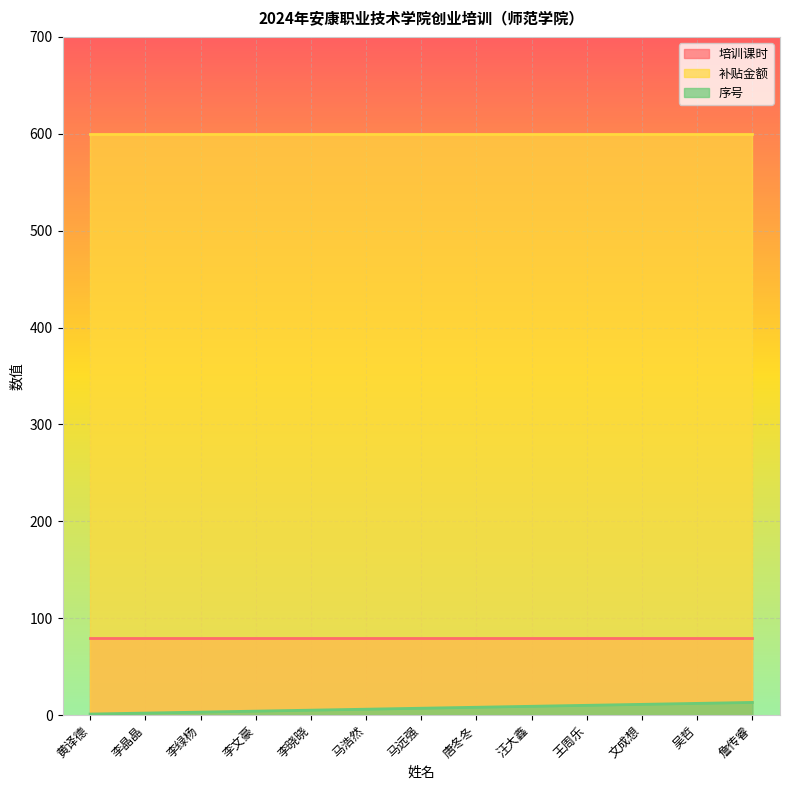

What is the minimum value shown in the chart?

1